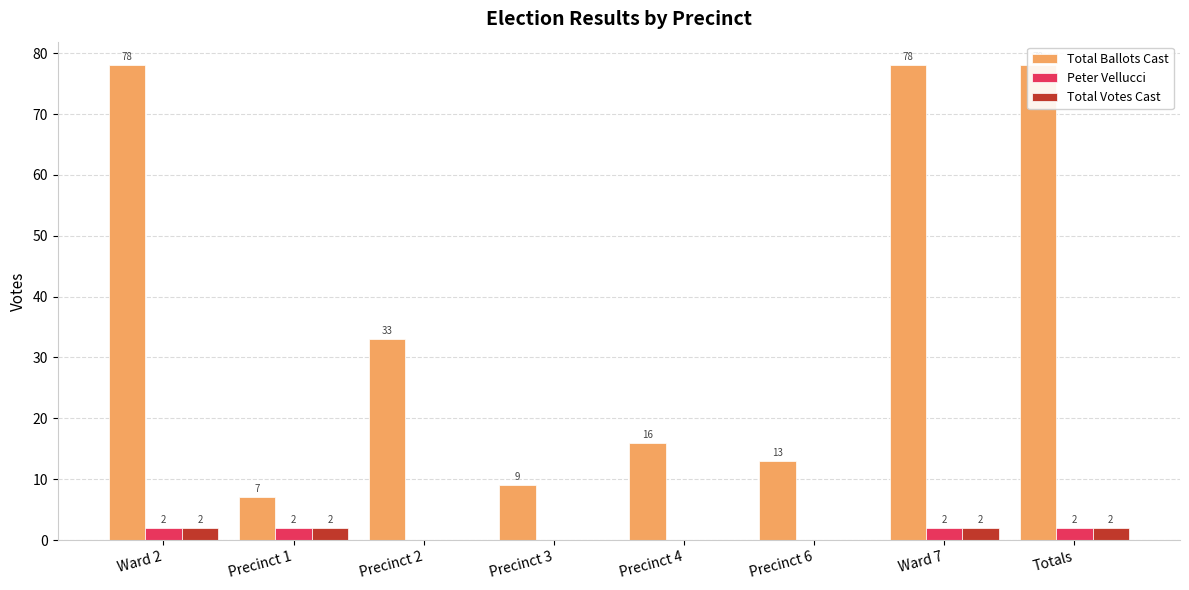

What are all the series names shown in the legend?

Total Ballots Cast, Peter Vellucci, Total Votes Cast